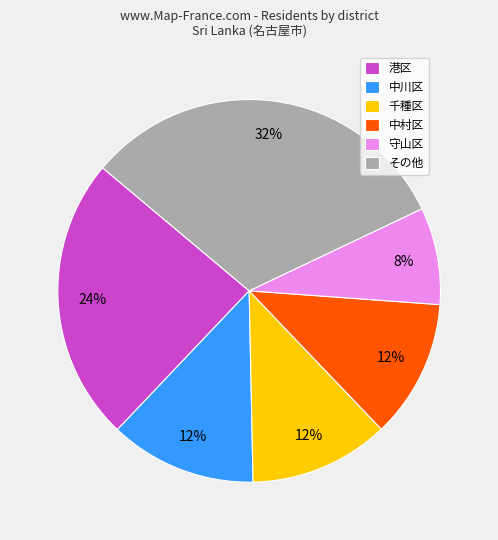

How many slices are in this pie chart?

6